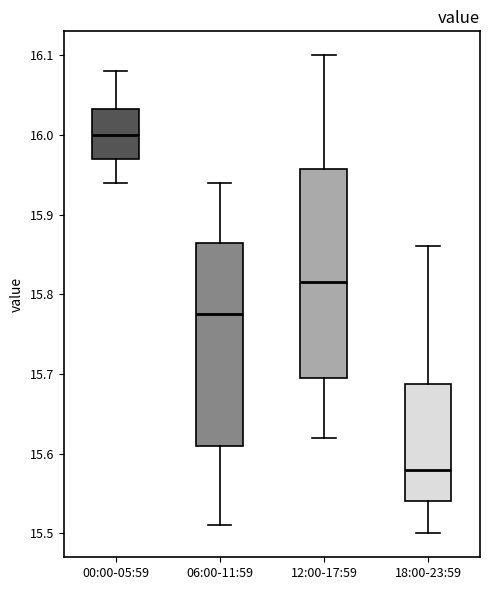

Reading left to right, read every box against the y-axis: the position of its median line, the range the box covers, and the ends of its whiskers. The values are not printed on the chart, so give them approximately, as read against the axis.

00:00-05:59: median 16.00, box 15.97 to 16.03, whiskers 15.94 to 16.08
06:00-11:59: median 15.78, box 15.61 to 15.87, whiskers 15.51 to 15.94
12:00-17:59: median 15.82, box 15.70 to 15.96, whiskers 15.62 to 16.10
18:00-23:59: median 15.58, box 15.54 to 15.69, whiskers 15.50 to 15.86